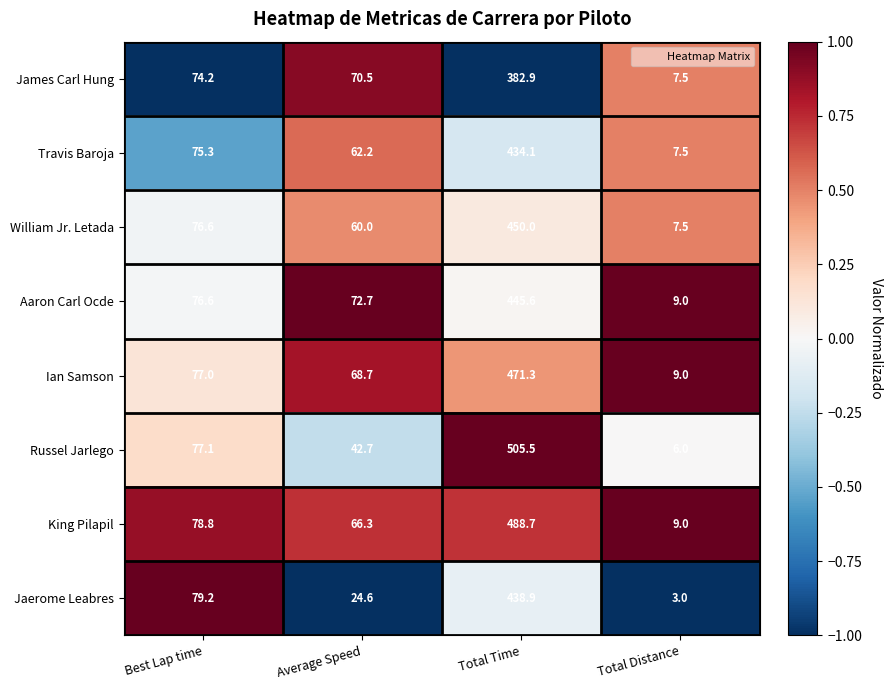

What is the difference between the second highest and minimum values in the Travis Baroja series?

67.8